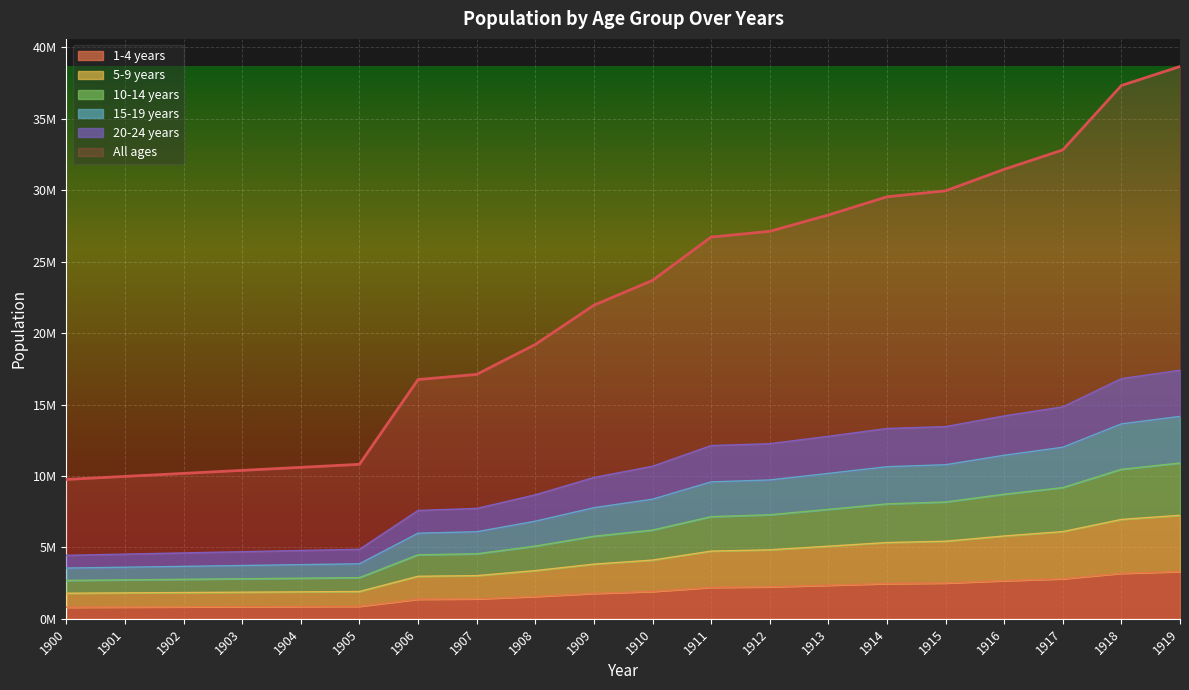

True or false: 15-19 years and All ages intersect in this chart.

False